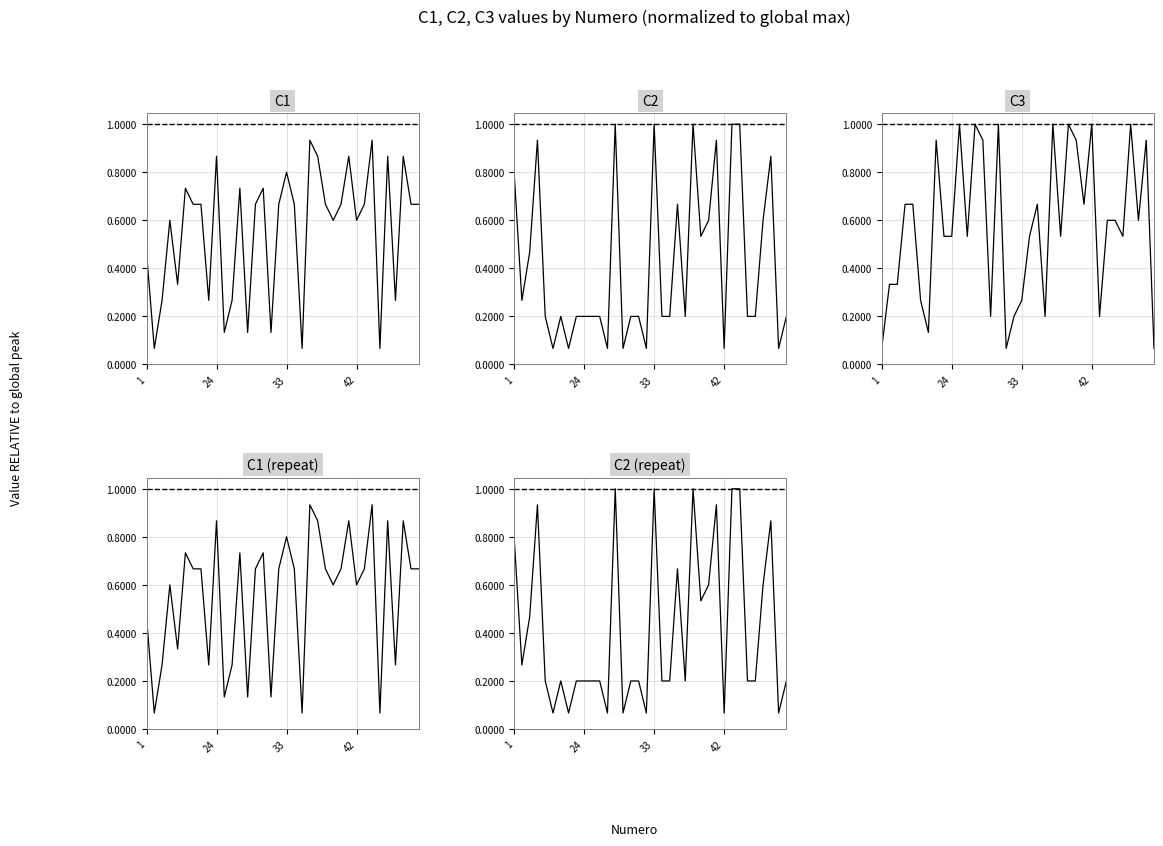

How many lines are shown in the chart?

5